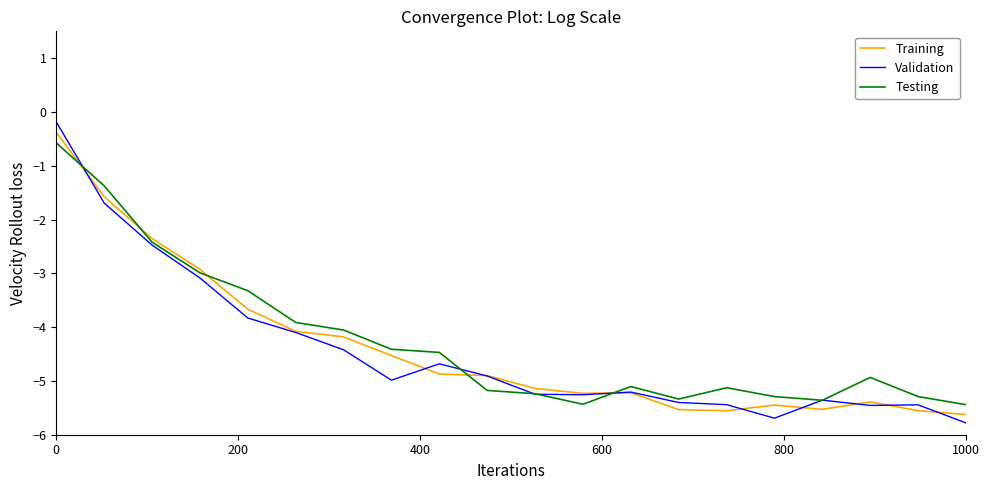

What is the minimum value shown in the chart?

-5.8